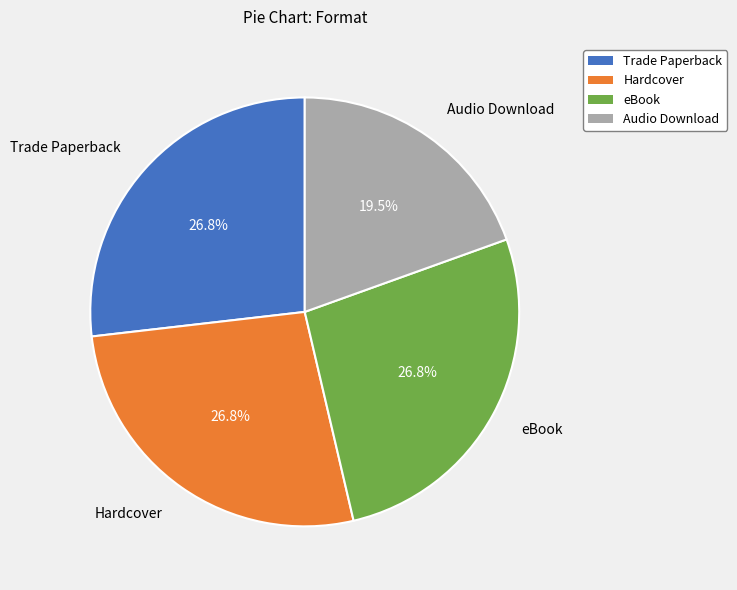

What is the ratio of the value at Trade Paperback to the value at Hardcover?

1.0